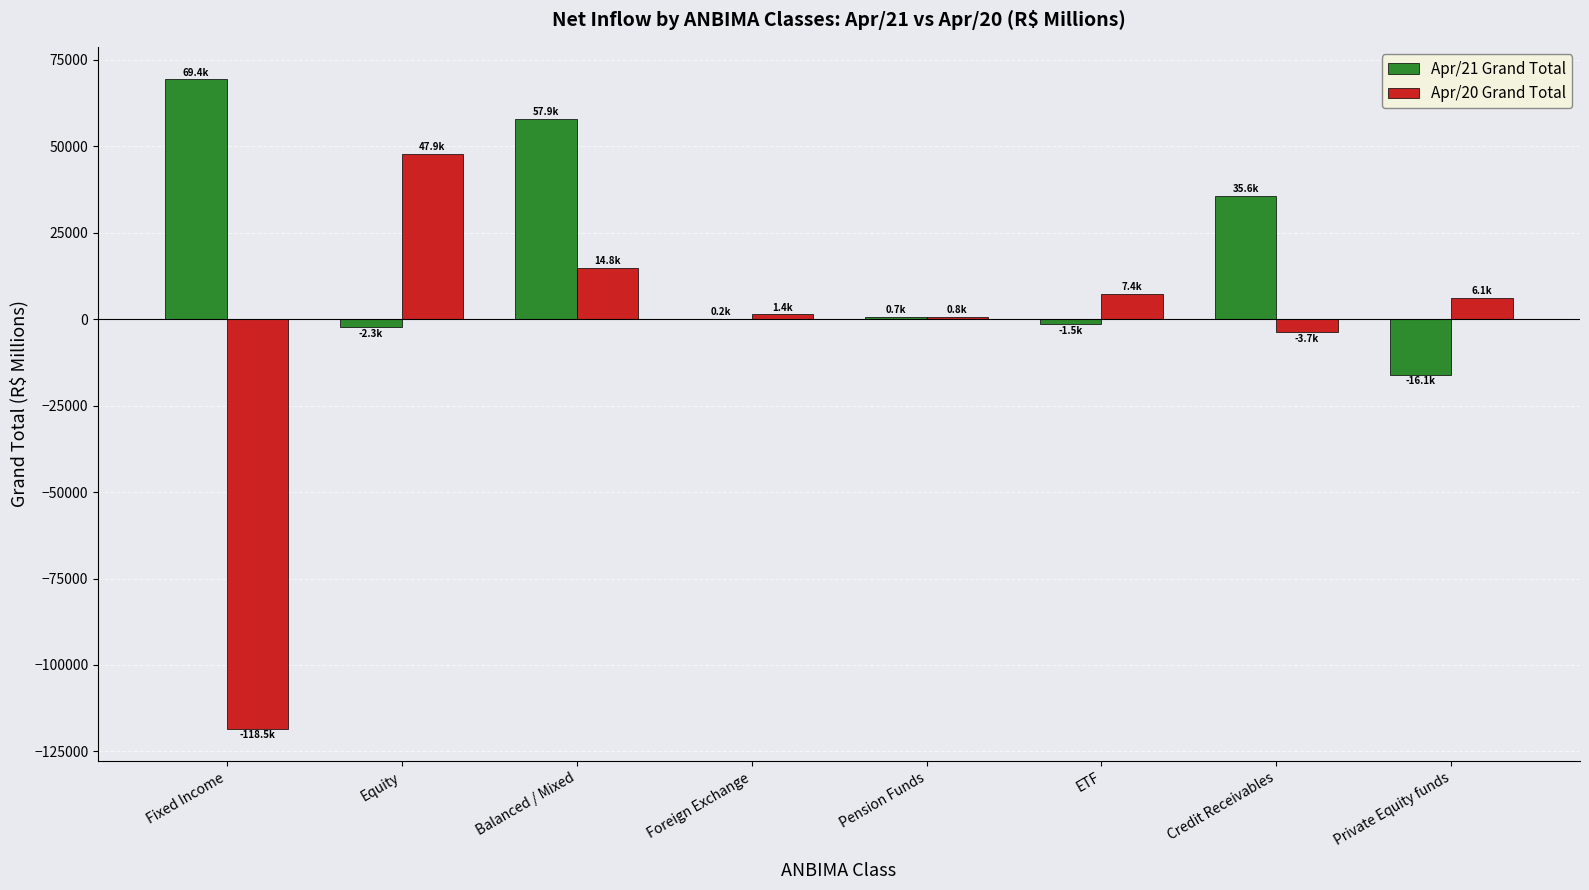

Is it true that Apr/20 Grand Total equals 22895.2 at Balanced / Mixed?

False